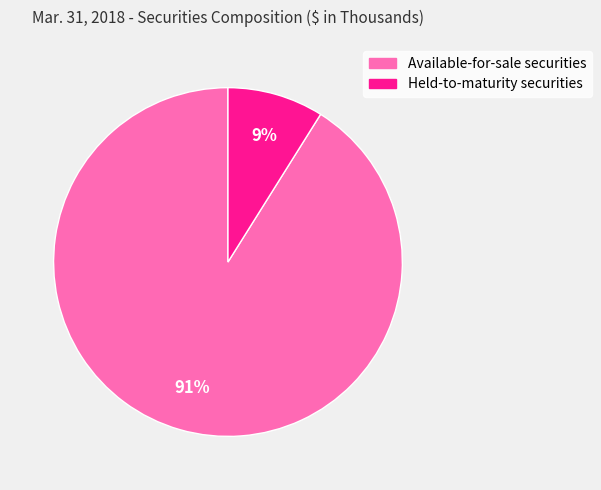

Is it true that Held-to-maturity securities is 9% of the pie?

True